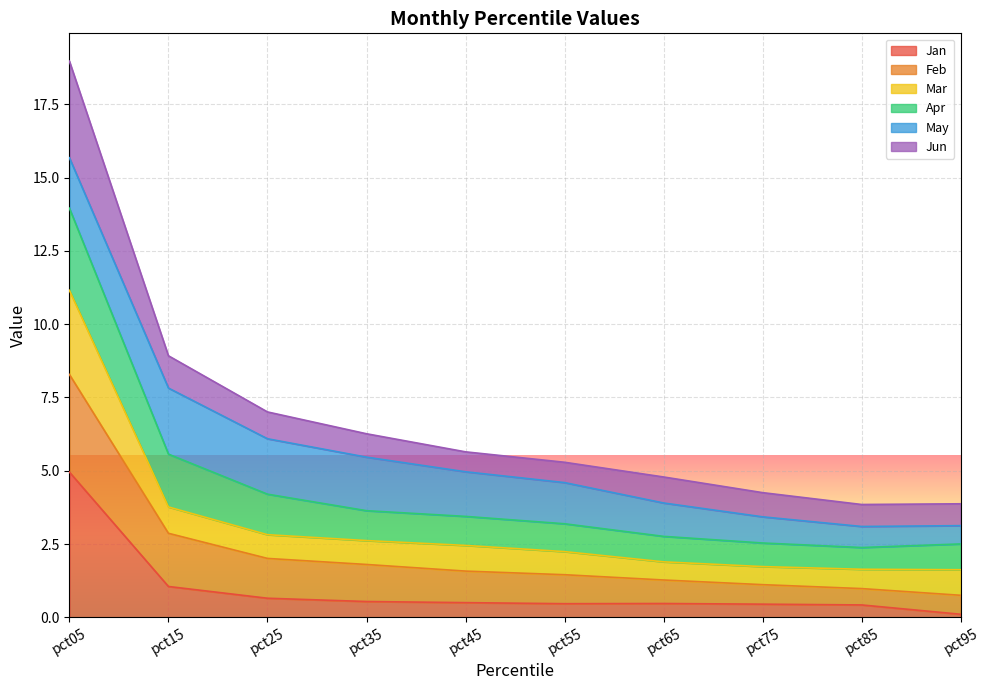

What are all the series names shown in the legend?

Jan, Feb, Mar, Apr, May, Jun